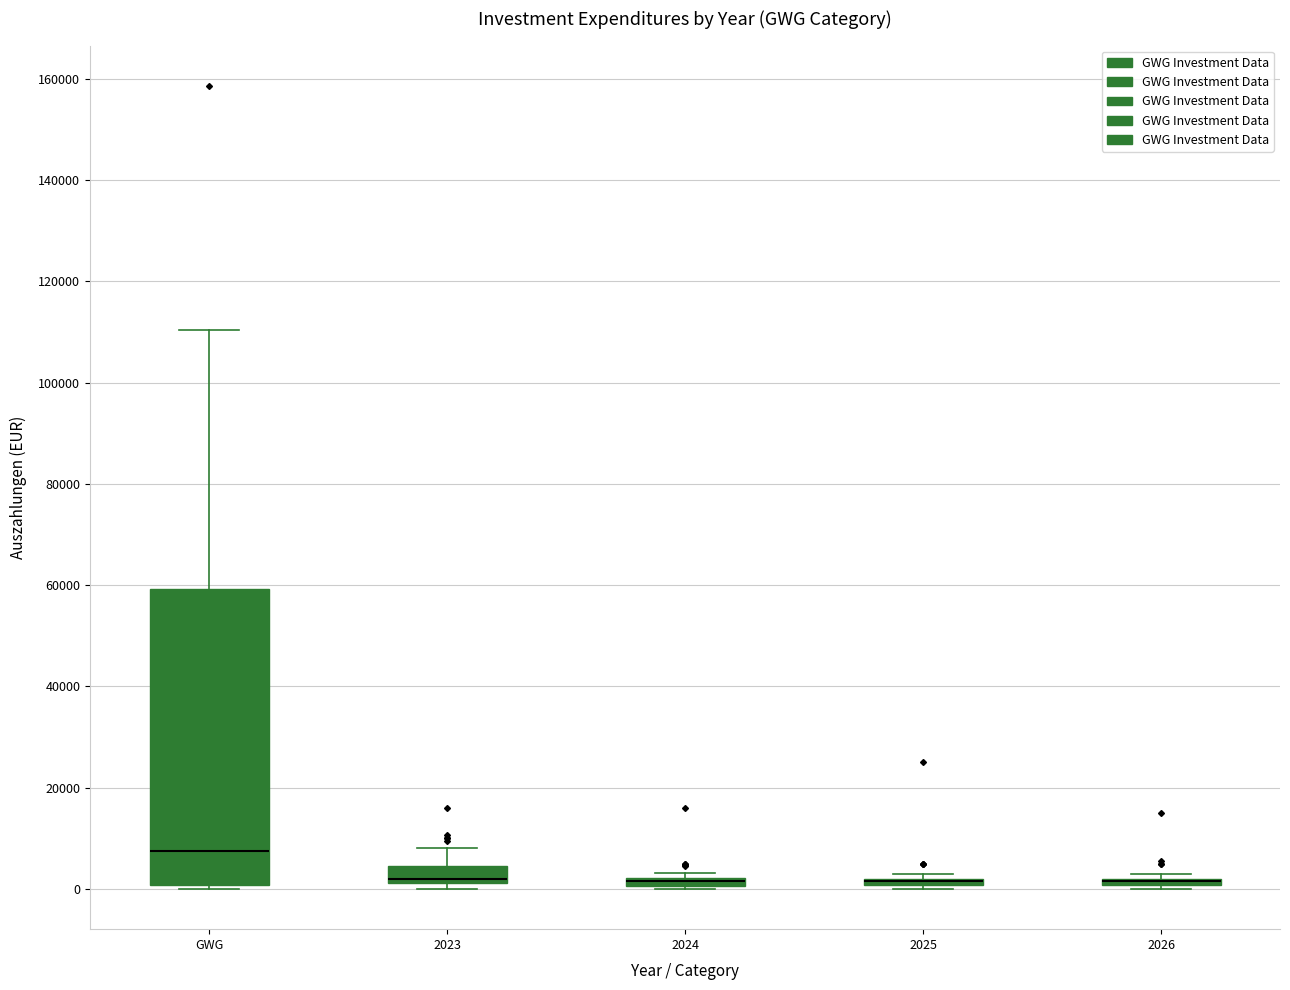

Where does the median line of the box for GWG sit on the y-axis? The values are not printed on the chart, so give them approximately, as read against the axis.

8000